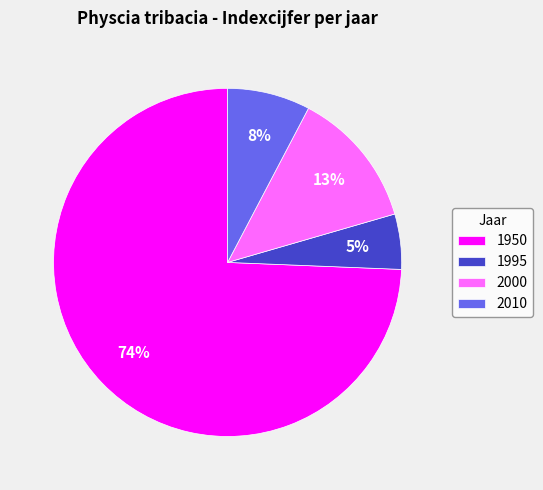

Is it true that 2010 is 2% of the pie?

False